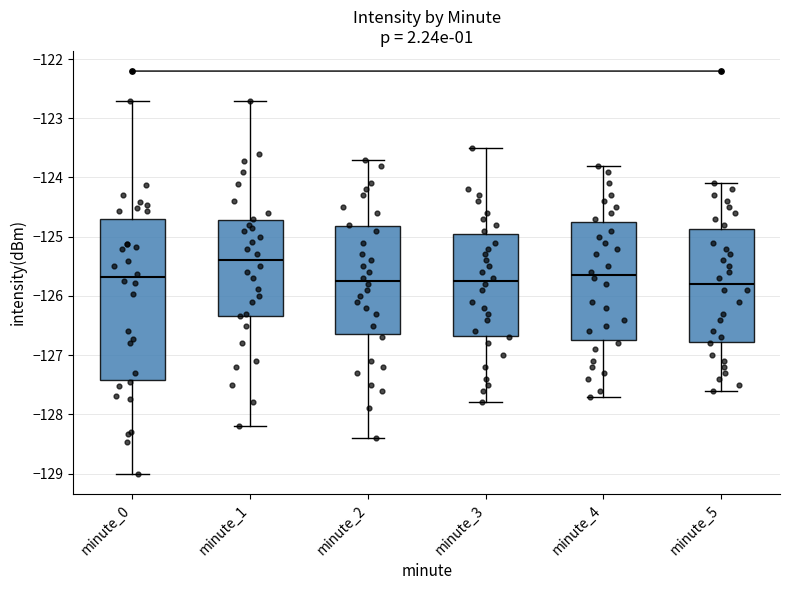

Comparing the boxes themselves (not the whiskers), which one is the tallest?

minute_0